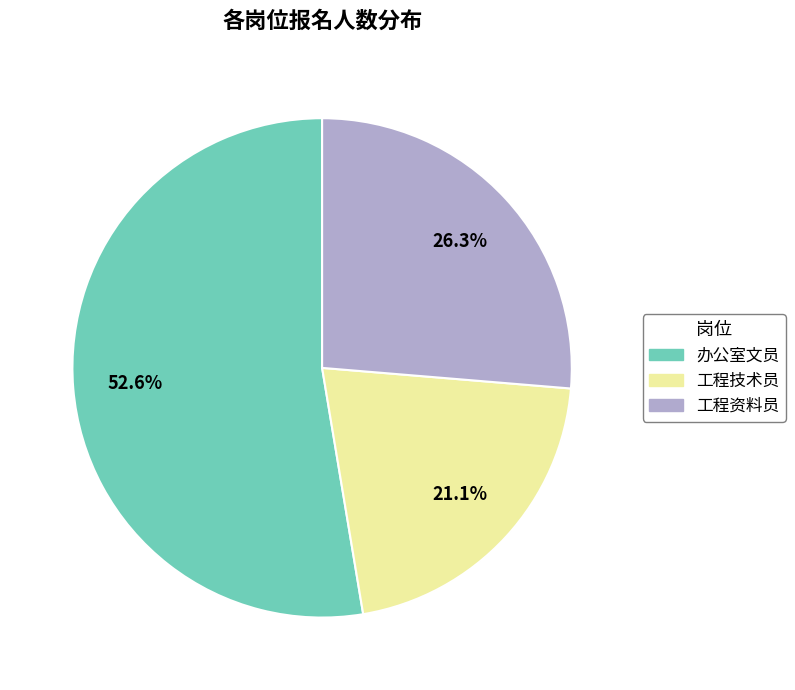

True or false: 工程技术员 accounts for 21% of the total.

True